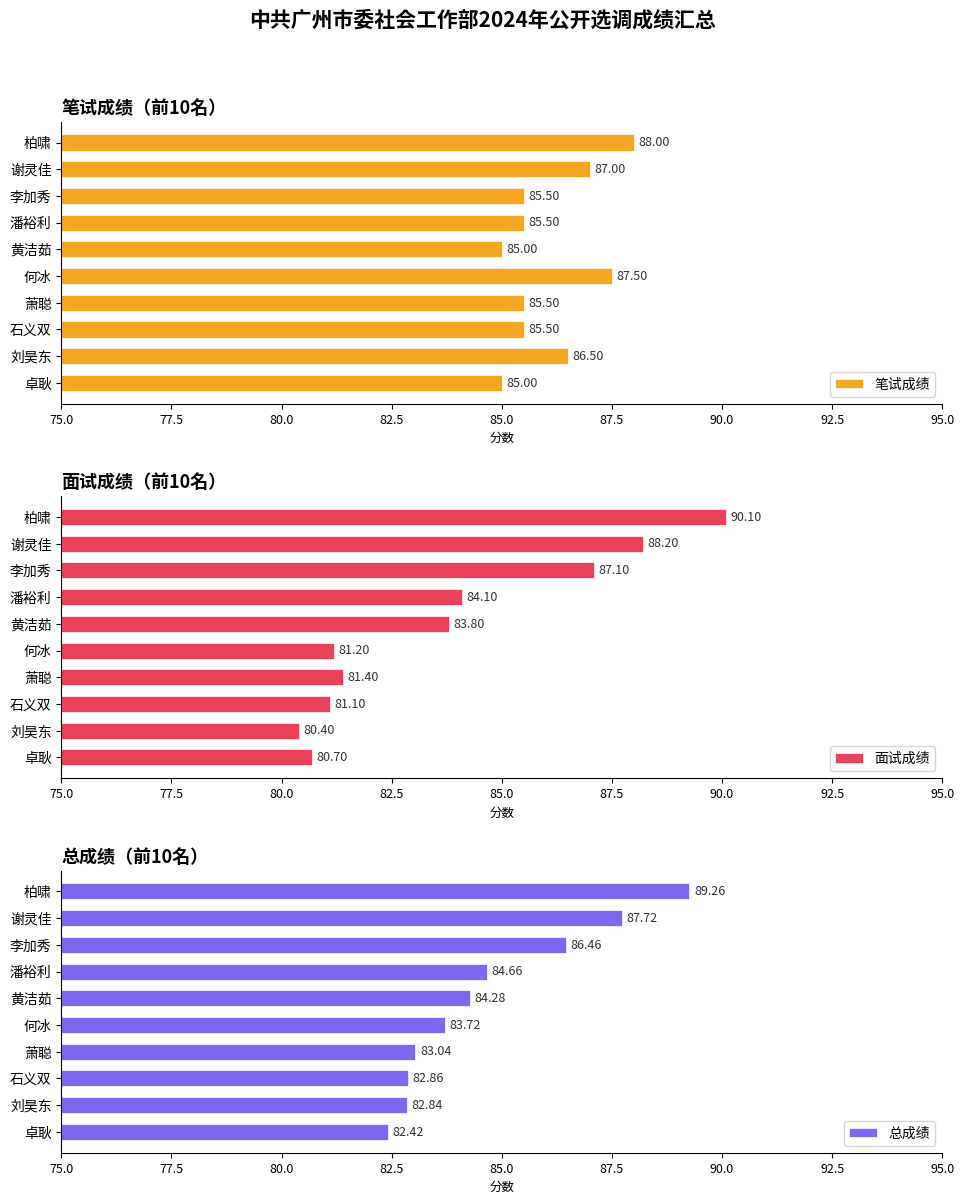

True or false: 总成绩 has a value of 82.4 at 卓耿.

True